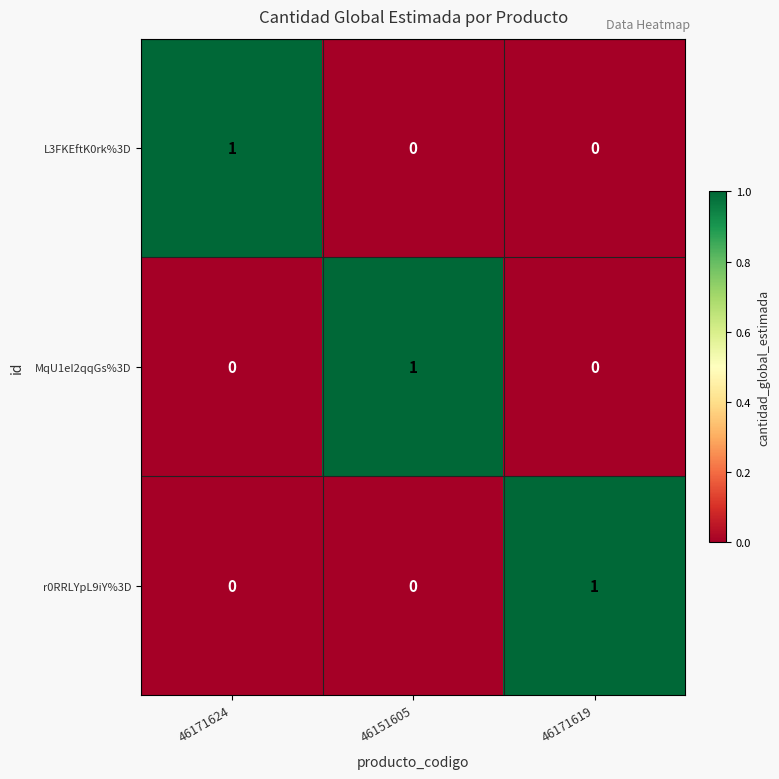

Count the r0RRLYpL9iY%3D values in the range 0 to 1.

3